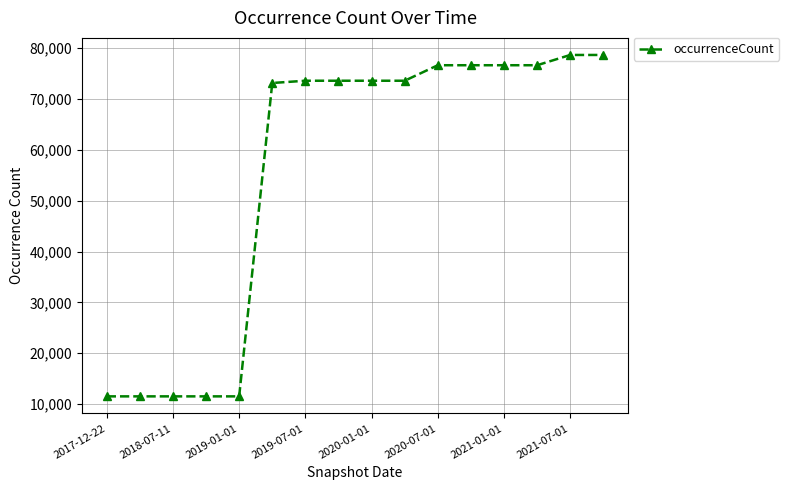

What is the minimum value shown in the chart?

11527